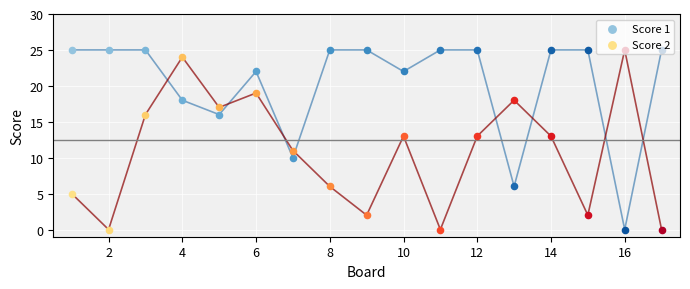

At which category is the sum across all series the highest?

4